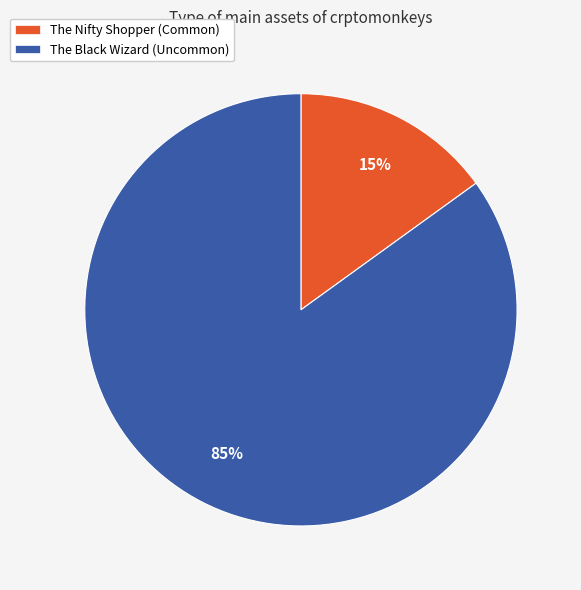

Between The Nifty Shopper (Common) and The Black Wizard (Uncommon), which is larger?

The Black Wizard (Uncommon)